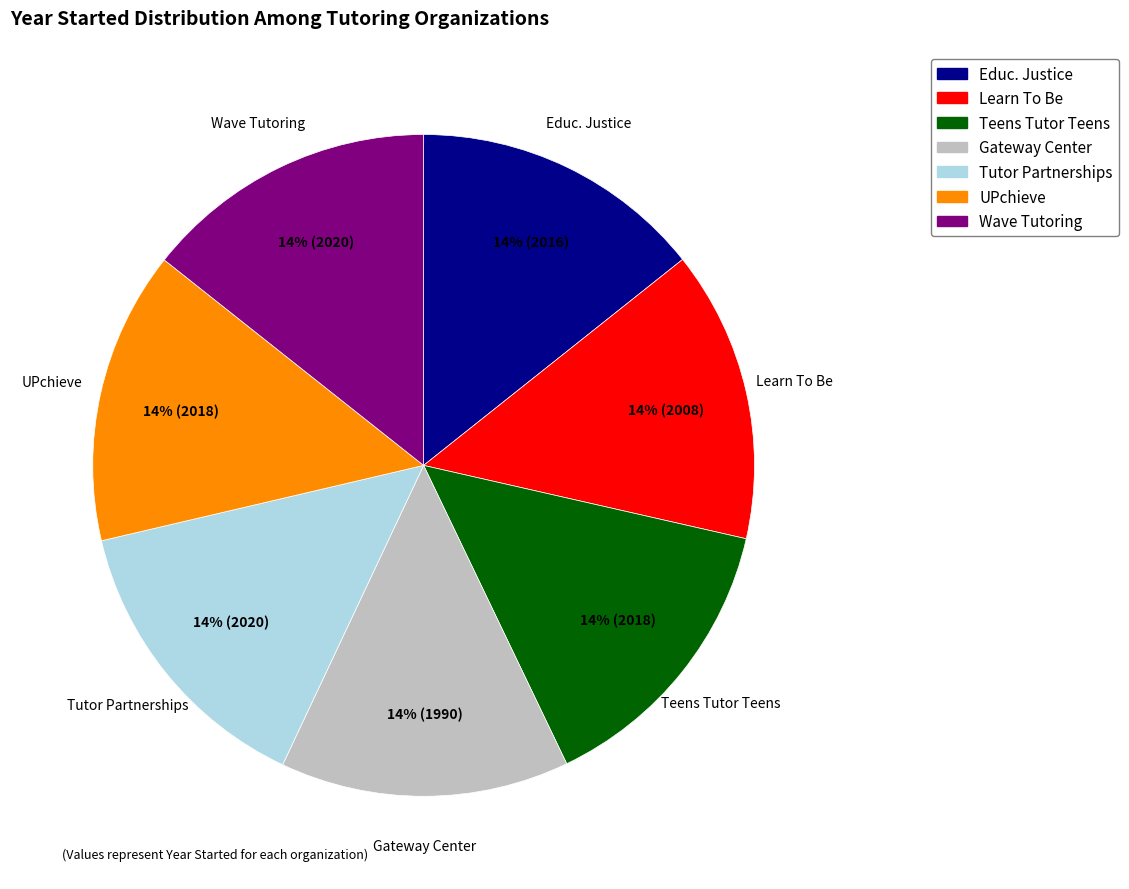

To the nearest percent, what is the average slice percentage?

14%